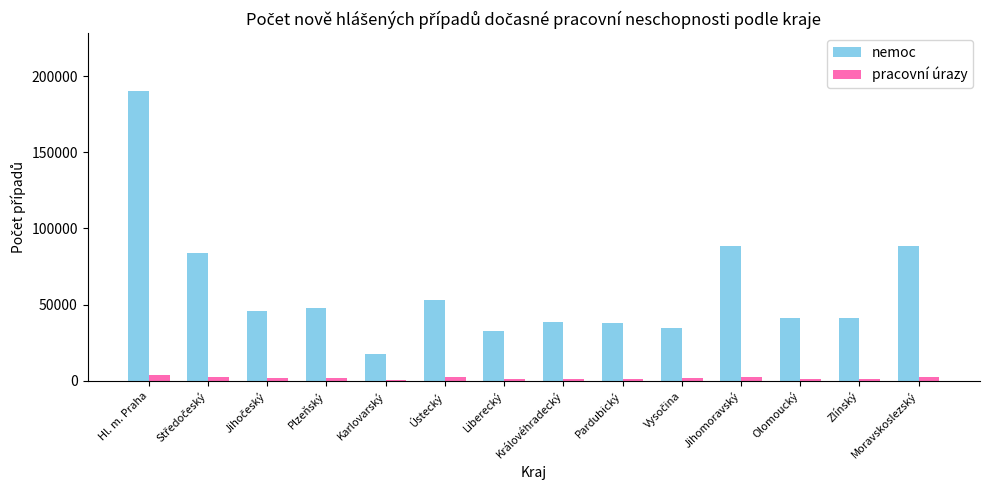

Does the chart contain stacked bars?

No